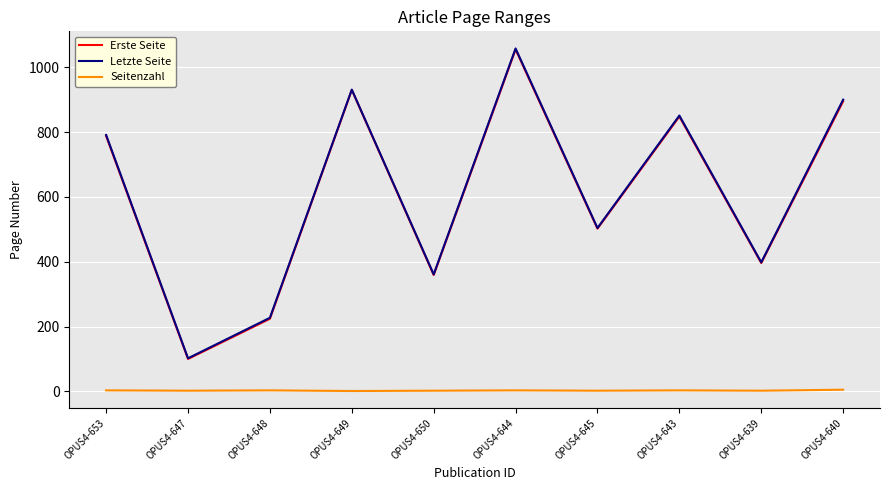

Is the value of Letzte Seite at OPUS4-650 greater than the value of Seitenzahl at OPUS4-649?

Yes